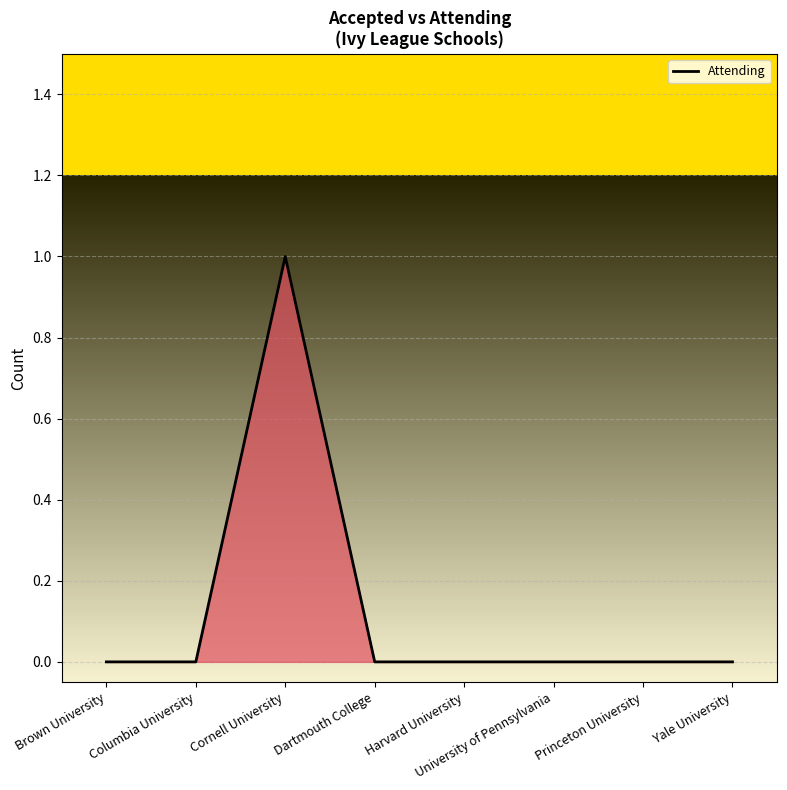

The value at Yale University is 0. True or false?

True